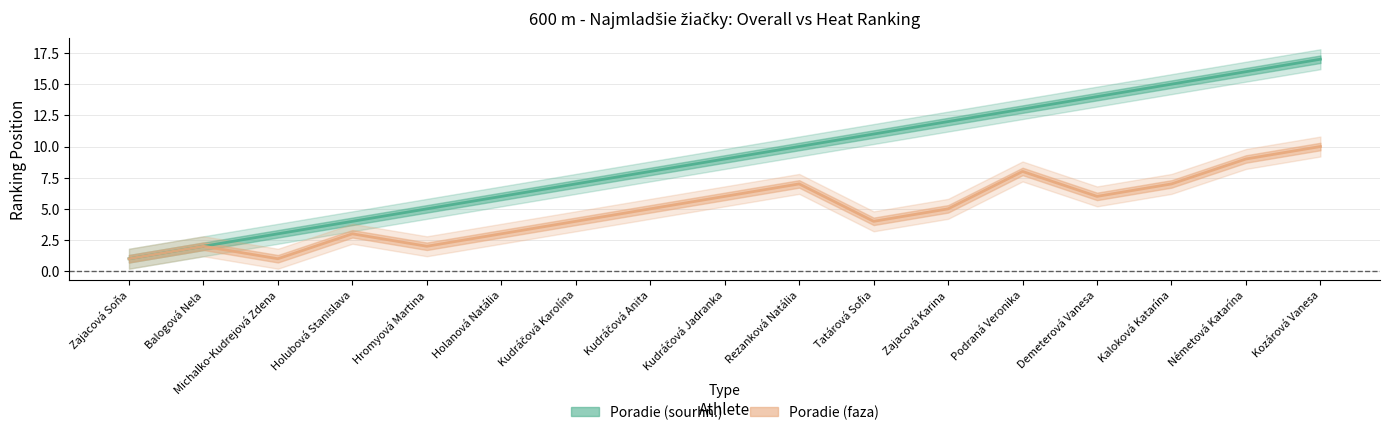

Which series has the widest spread of values?

Poradie (sourhn.)